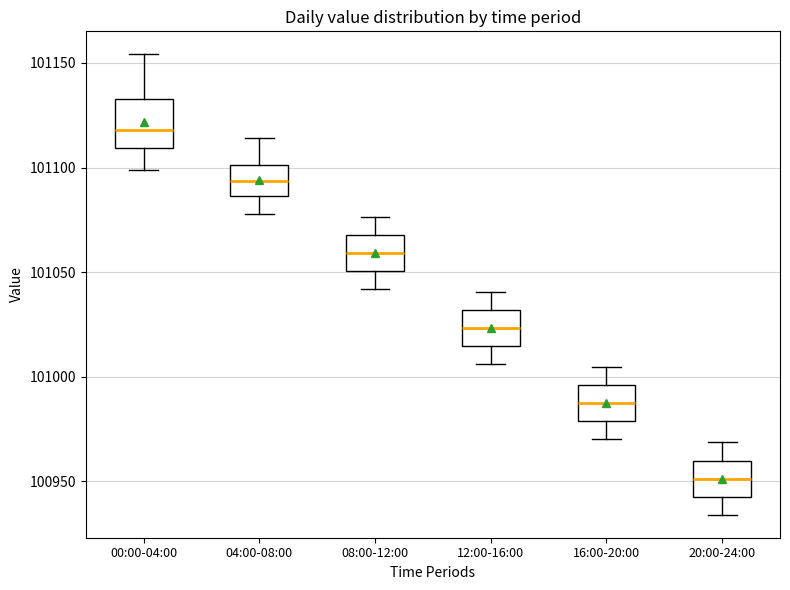

Reading left to right, transcribe this box plot: for each box, give where its median line is, the range the box spans, and where its two whiskers end, as read against the y-axis. The values are not printed on the chart, so give them approximately, as read against the axis.

00:00-04:00: median 101120, box 101110 to 101135, whiskers 101100 to 101155
04:00-08:00: median 101095, box 101085 to 101100, whiskers 101080 to 101115
08:00-12:00: median 101060, box 101050 to 101070, whiskers 101040 to 101075
12:00-16:00: median 101025, box 101015 to 101030, whiskers 101005 to 101040
16:00-20:00: median 100985, box 100980 to 100995, whiskers 100970 to 101005
20:00-24:00: median 100950, box 100945 to 100960, whiskers 100935 to 100970